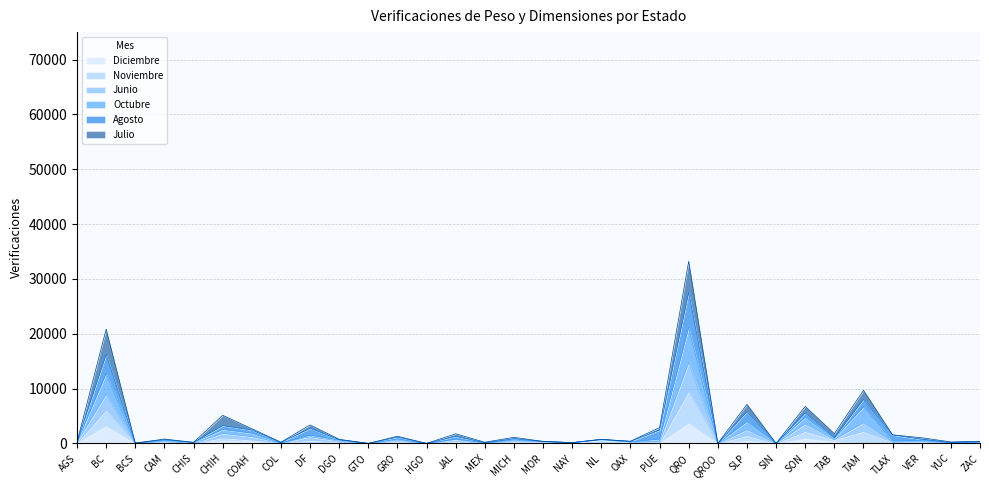

At which category does Noviembre reach its first local peak?

BC